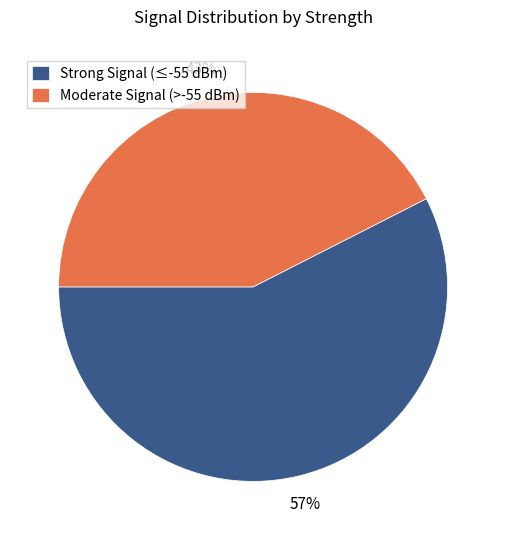

To the nearest percent, what is the combined percentage of Strong Signal (≤-55 dBm) and Moderate Signal (>-55 dBm)?

100%